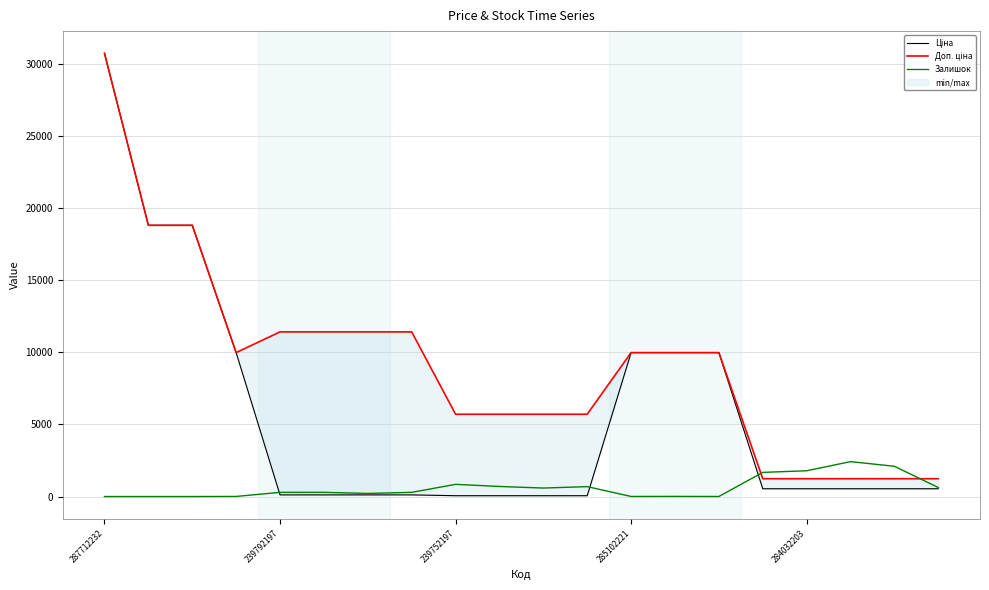

What is the value of the Доп. ціна point at the 20th from the left?

1235.4